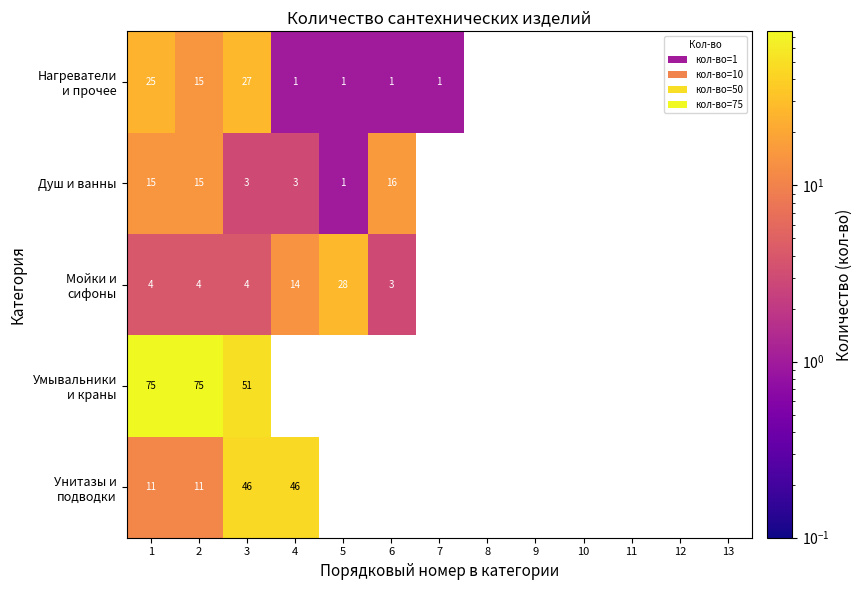

What is the spread (max minus min) of values at 2?

71